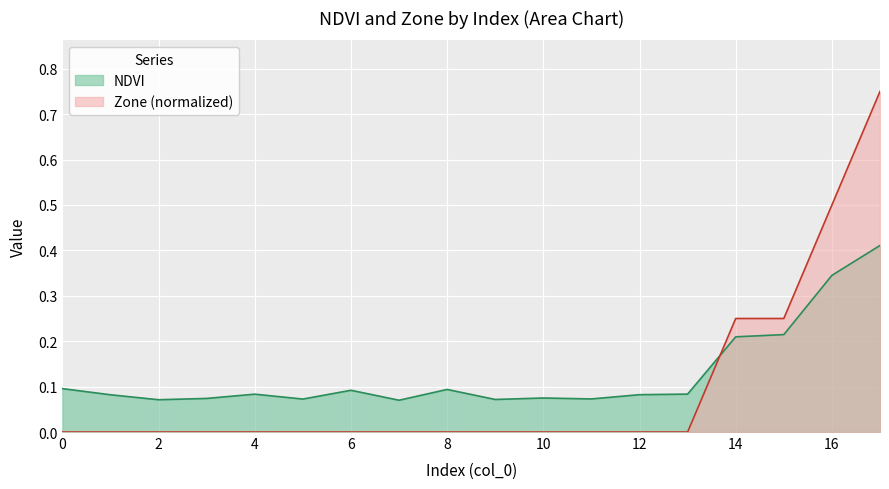

Reading left to right, transcribe all the data shown in this chart.

NDVI: 0=0.1	1=0.1	2=0.1	3=0.1	4=0.1	5=0.1	6=0.1	7=0.1	8=0.1	9=0.1	10=0.1	11=0.1	12=0.1	13=0.1	14=0.2	15=0.2	16=0.3	17=0.4
Zone: 0=0.0	1=0.0	2=0.0	3=0.0	4=0.0	5=0.0	6=0.0	7=0.0	8=0.0	9=0.0	10=0.0	11=0.0	12=0.0	13=0.0	14=0.2	15=0.2	16=0.5	17=0.8